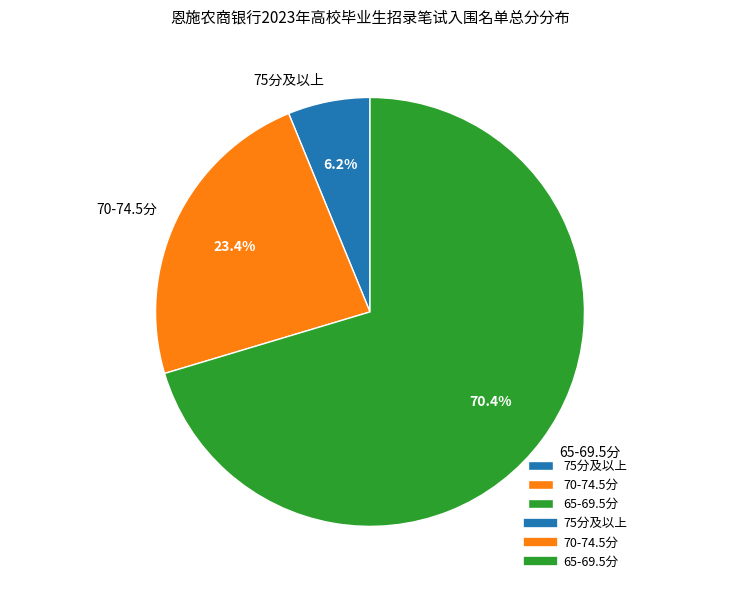

How many slices are in this pie chart?

3